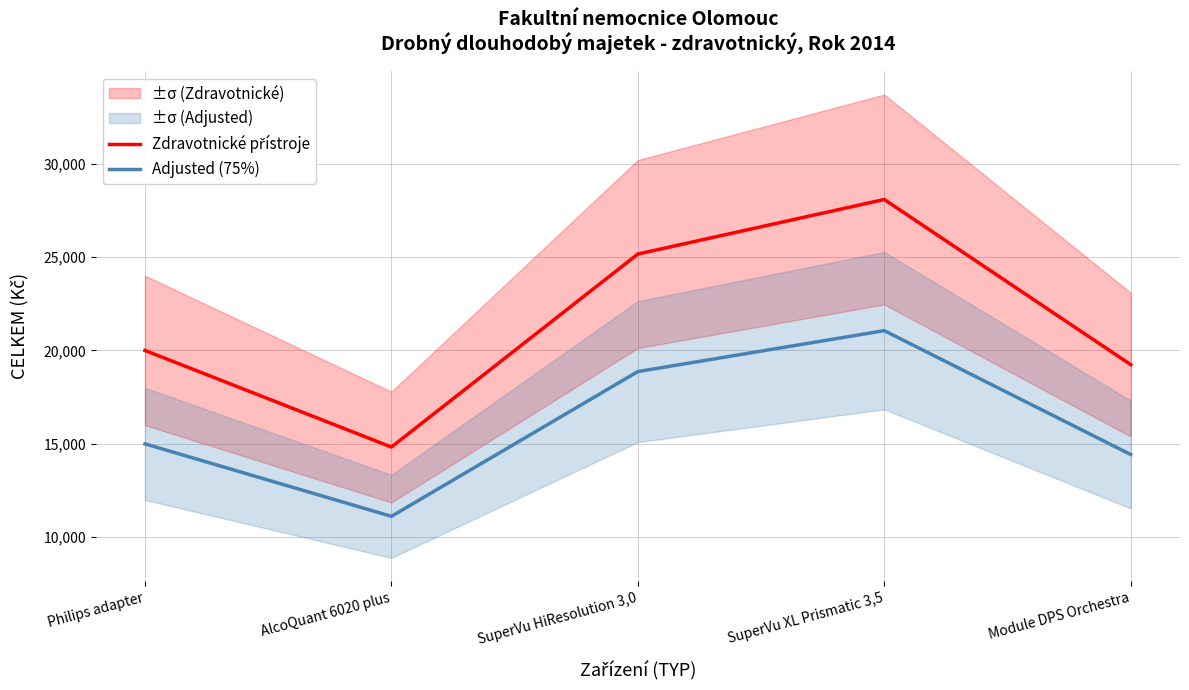

True or false: Adjusted (75%) has more than 0 points higher than both neighbors.

True